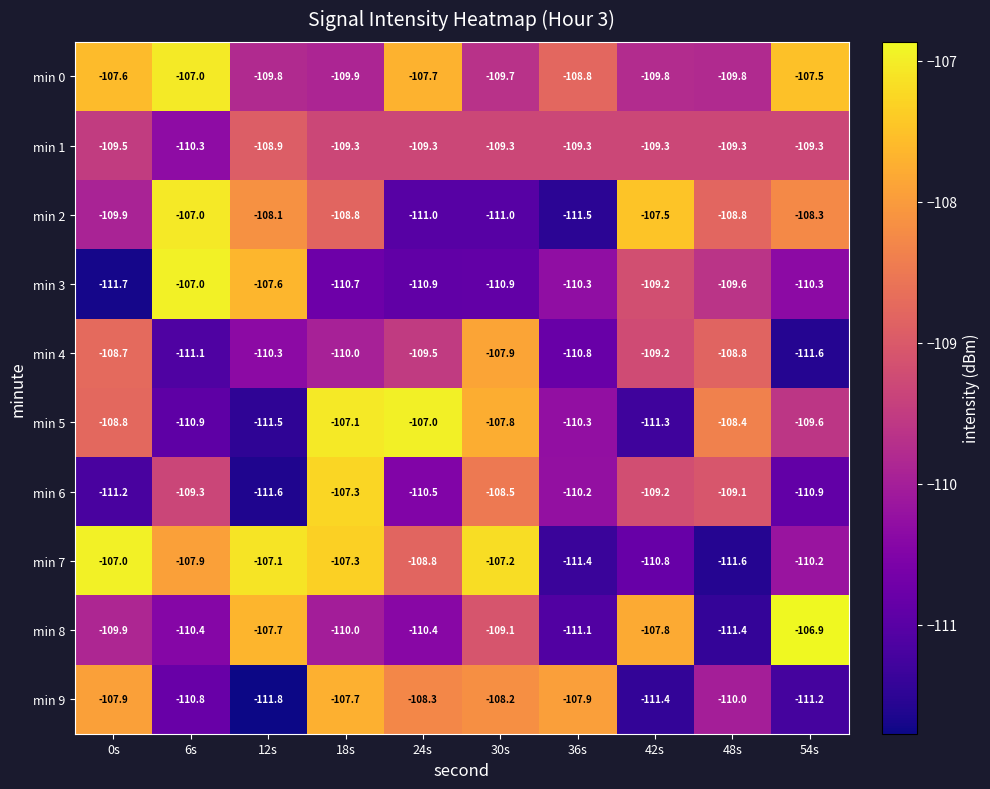

At how many categories does at least one series exceed -111?

10